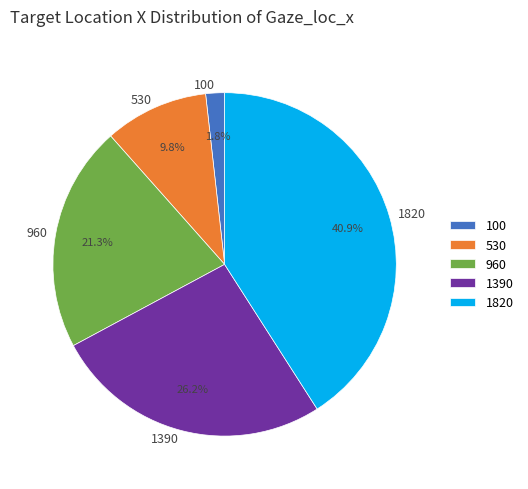

What is the largest slice in the pie chart?

1820